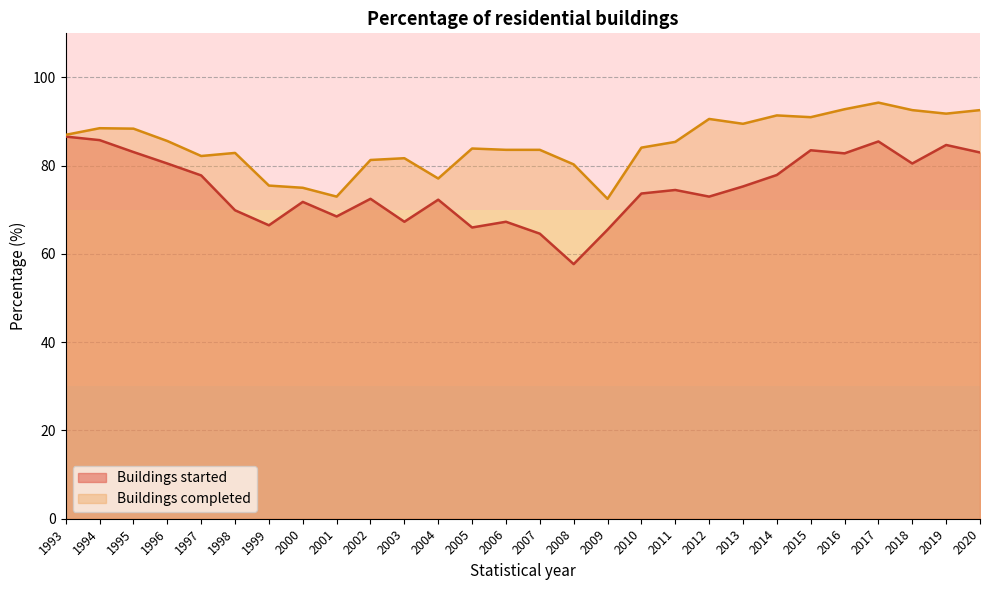

At which label does Buildings completed first exceed 85?

1993